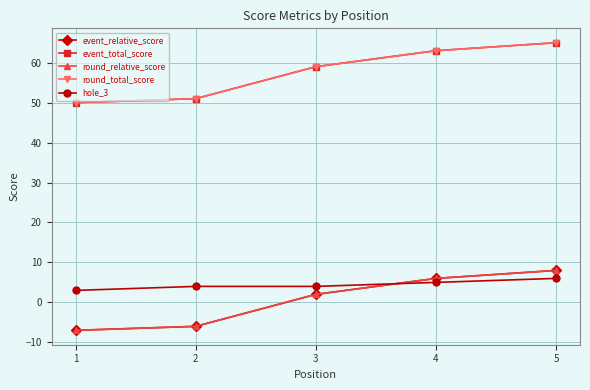

How many intersections are there between event_relative_score and hole_3?

1